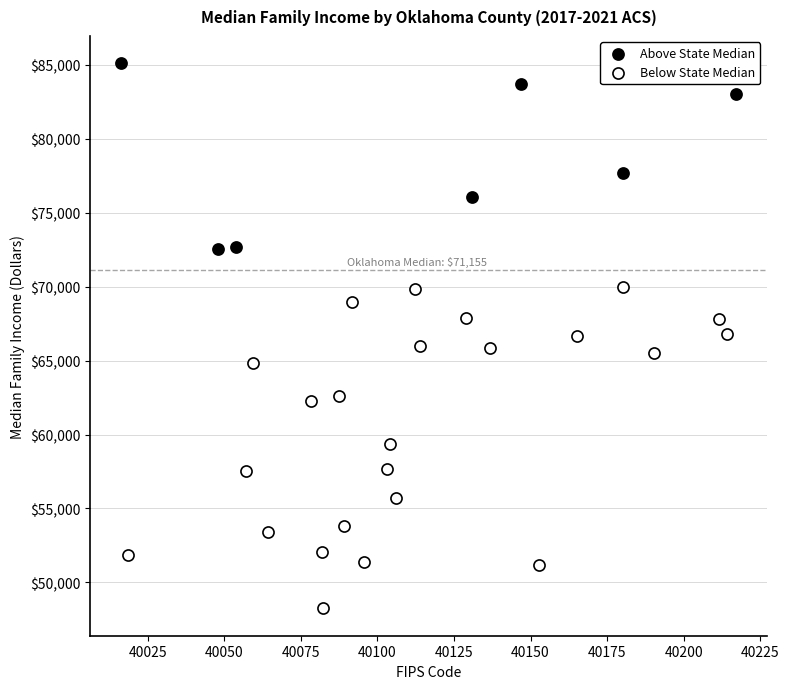

Which series contains the highest Y value?

Above State Median